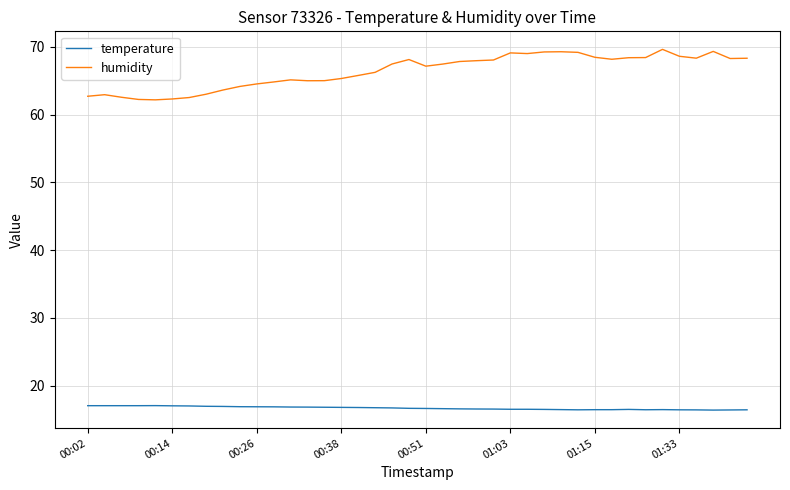

True or false: temperature and humidity cross at least once.

False